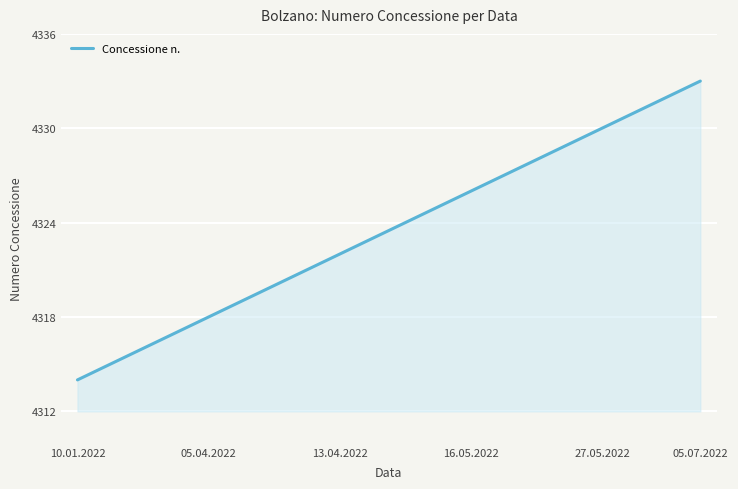

What is the greatest value displayed?

4333